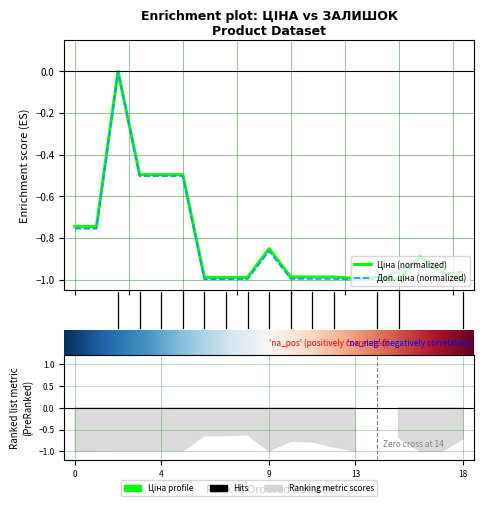

Which series ends up on top after the final intersection of Доп. ціна and Ціна?

Доп. ціна